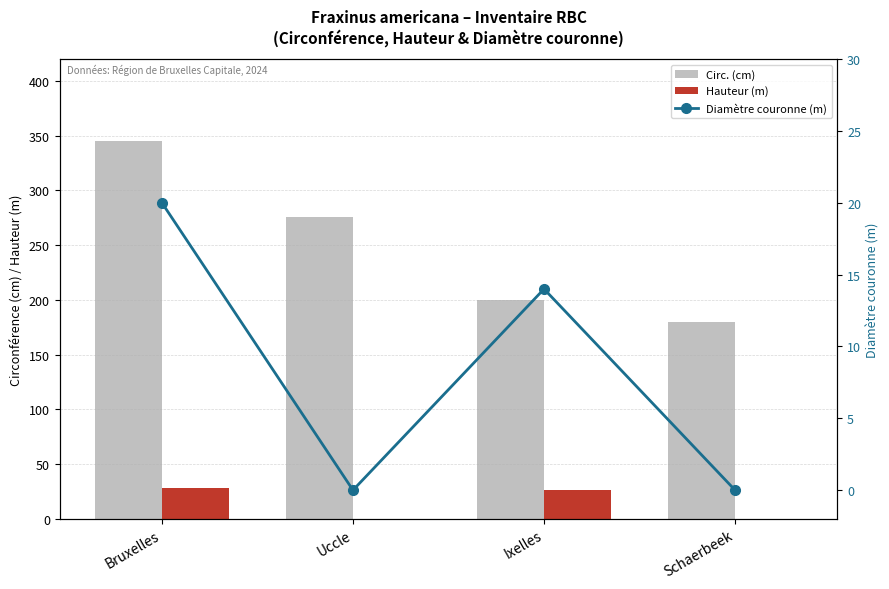

Reading left to right, list all the values displayed in this chart.

Circ. (cm): 345	276	200	180
Hauteur (m): 28	0	26	0
Diamètre couronne (m): 20	0	14	0